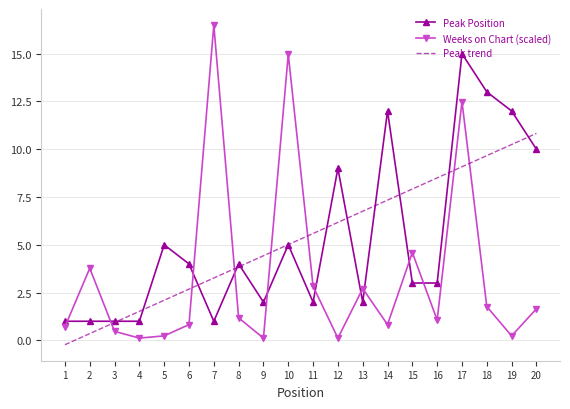

What is the difference between the maximum and second lowest values in the Peak Position series?

14.0